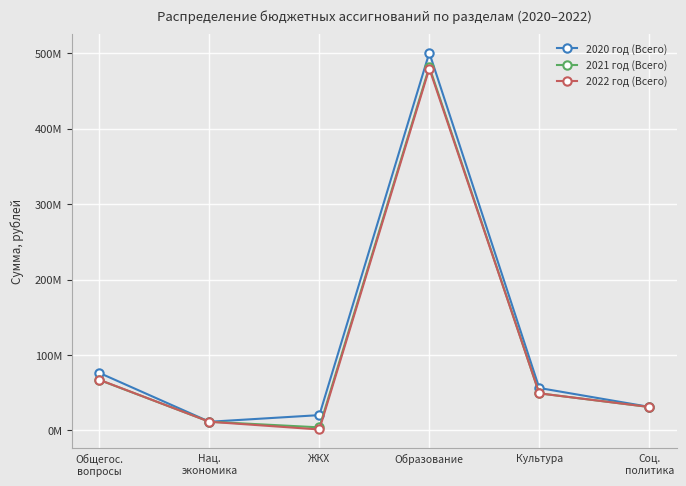

True or false: 2020 год (Всего) and 2022 год (Всего) cross at least once.

False